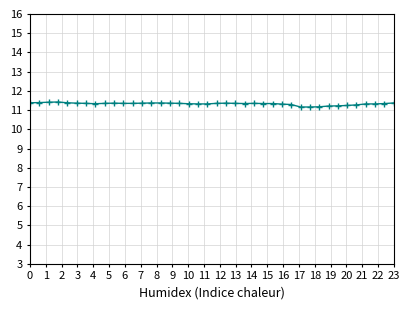

What is the difference between the maximum and minimum values?

0.3